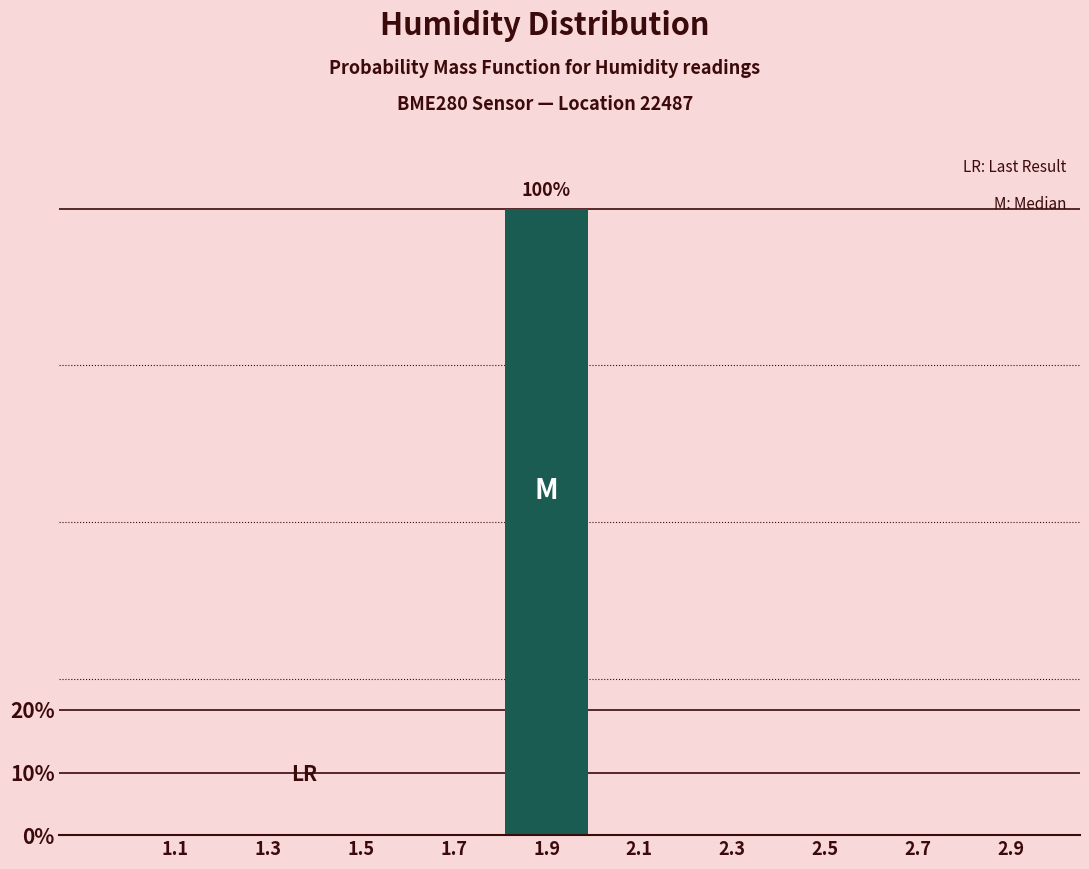

Reading left to right, what are all the values shown in this chart?

1.1=0	1.3=0	1.5=0	1.7=0	1.9=100	2.1=0	2.3=0	2.5=0	2.7=0	2.9=0